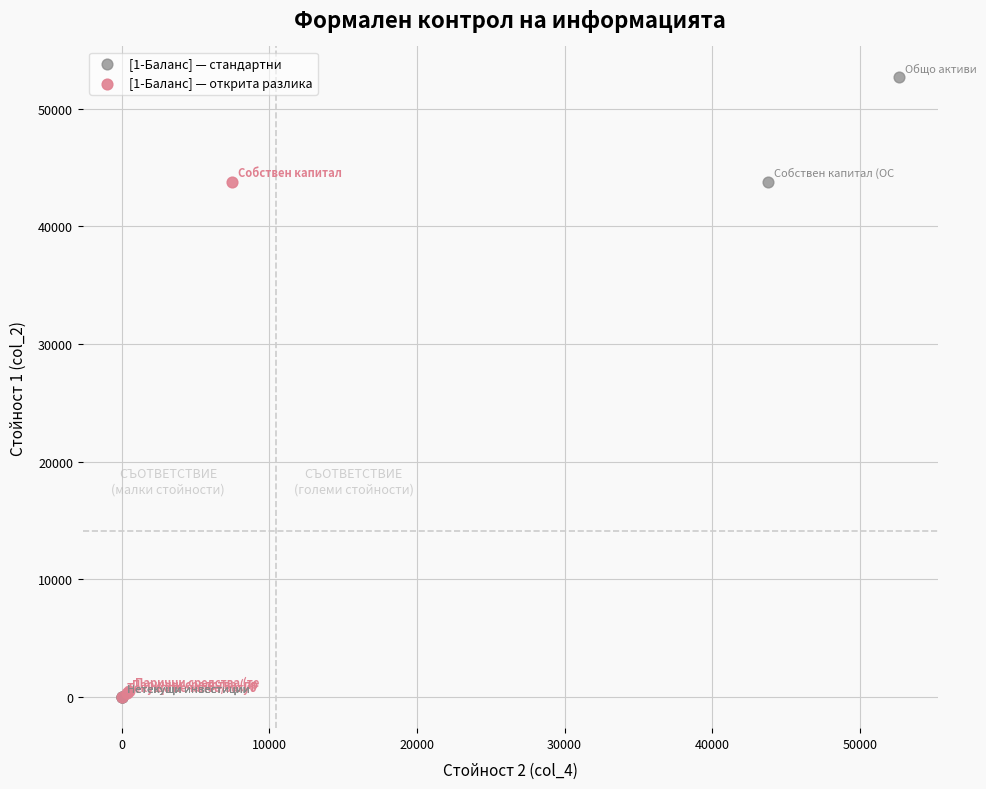

Which series has the widest spread of Y values?

[1-Баланс] — стандартни